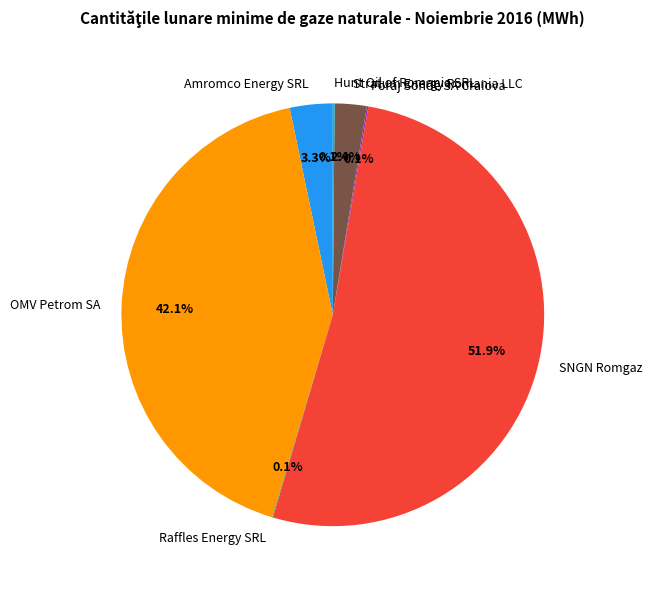

To the nearest percent, what is the difference between the OMV Petrom SA and Stratum Energy Romania LLC slice percentages?

40%